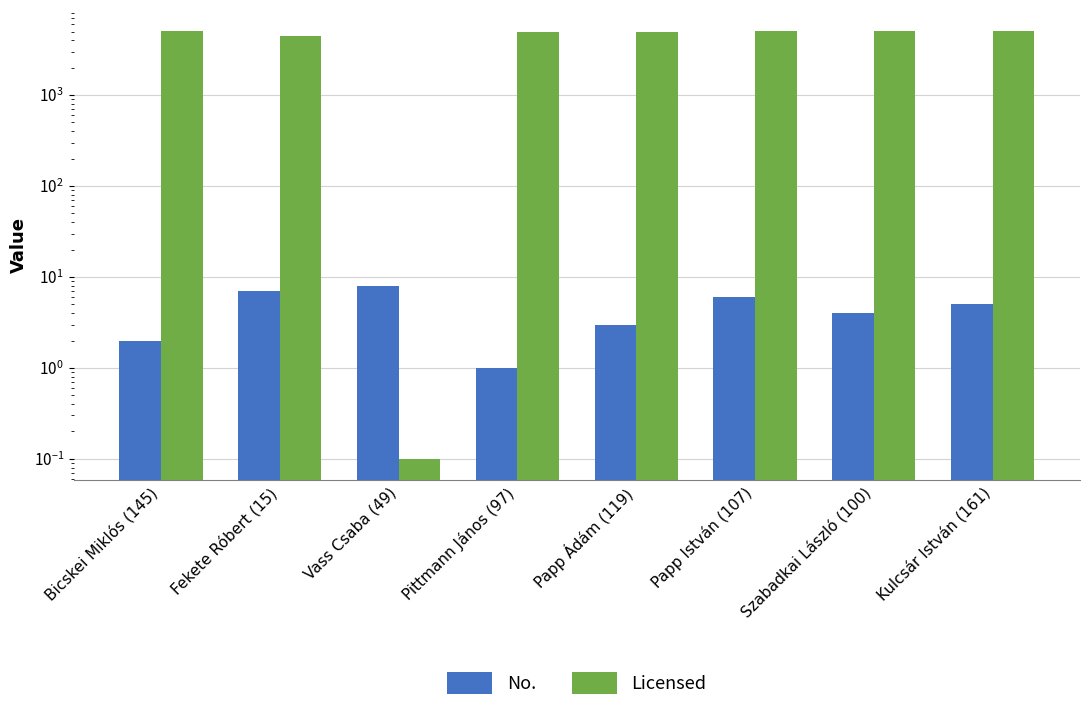

At which label does Licensed reach its minimum?

Vass Csaba (49)